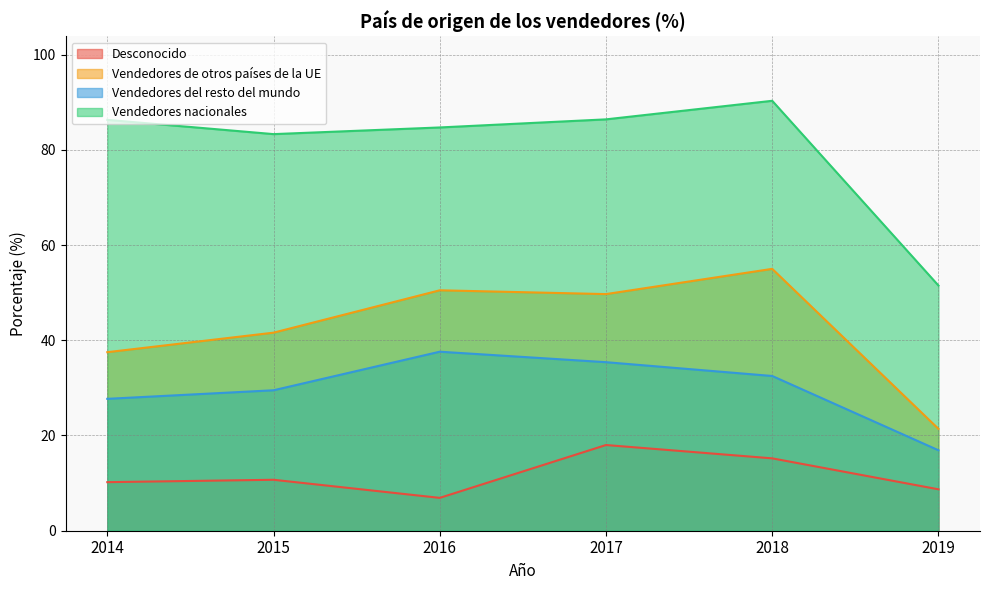

List the series in order of their peak value, highest first.

Vendedores nacionales, Vendedores de otros países de la UE, Vendedores del resto del mundo, Desconocido